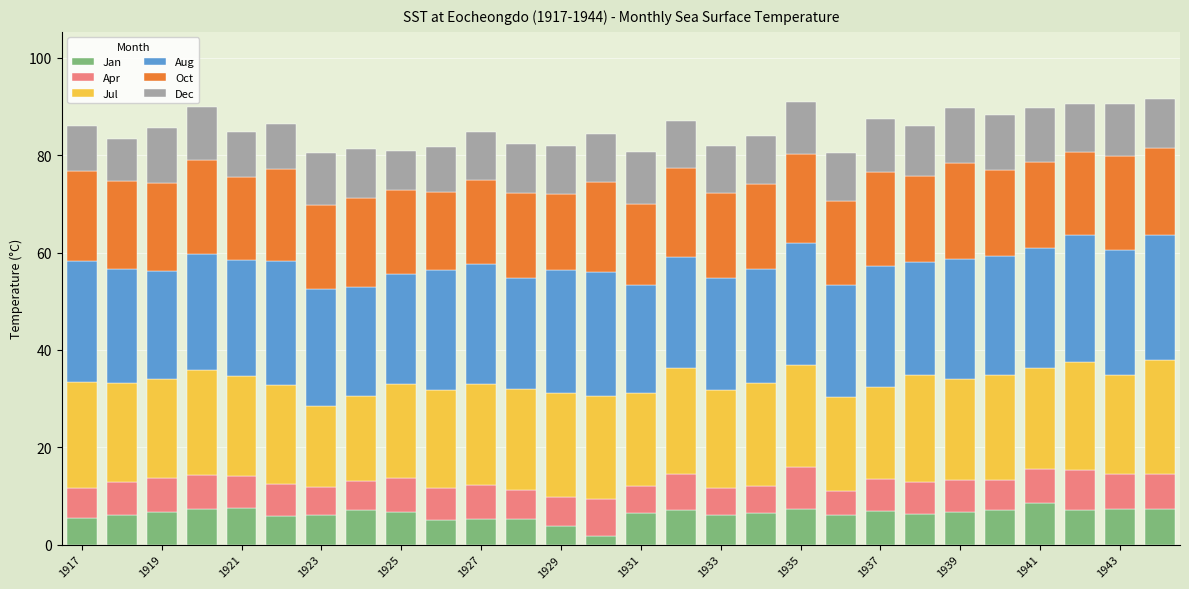

How many distinct data groups are displayed?

6